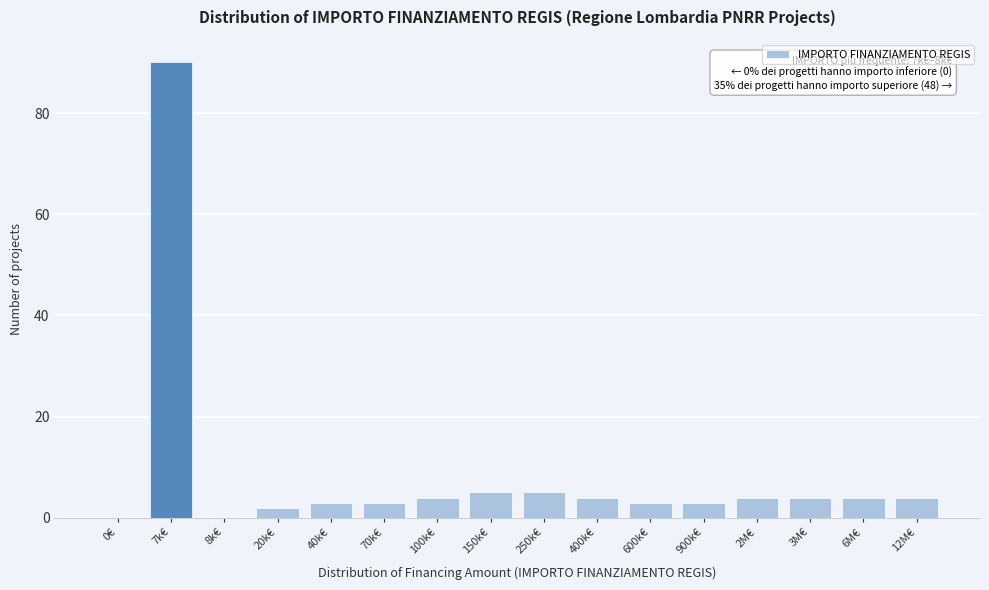

Reading left to right, what are all the values shown in this chart?

0€=0	7k€=90	8k€=0	20k€=2	40k€=3	70k€=3	100k€=4	150k€=5	250k€=5	400k€=4	600k€=3	900k€=3	2M€=4	3M€=4	6M€=4	12M€=4